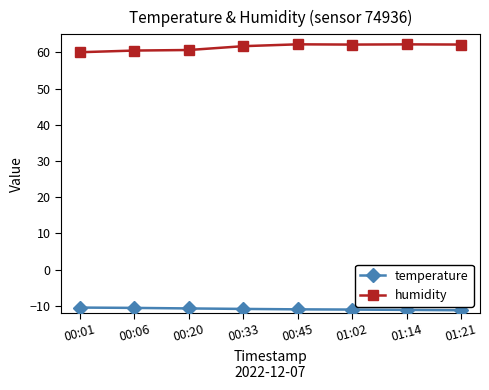

What is the sum of all humidity values?

491.8